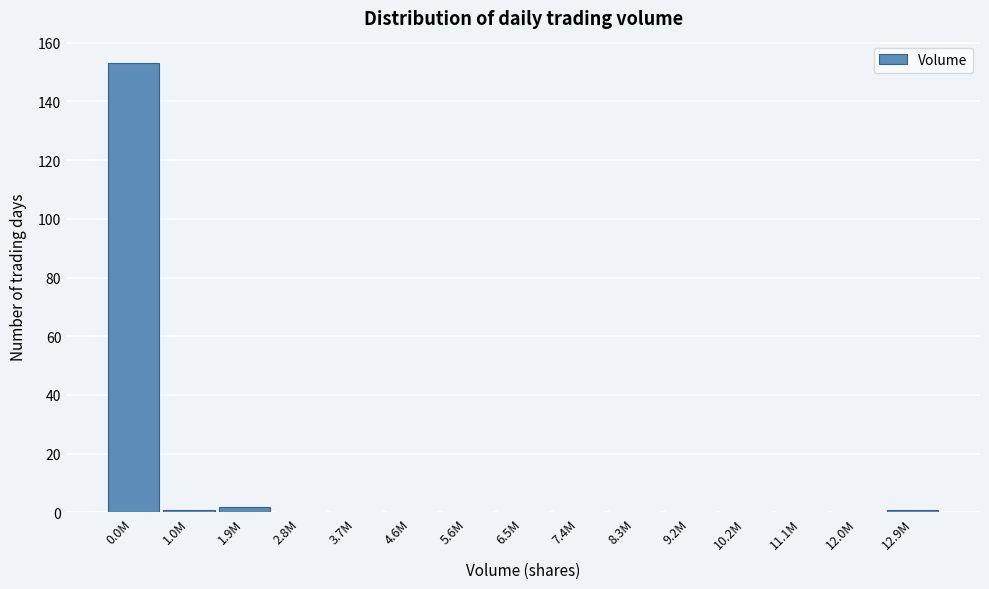

Reading right to left, extract all data points from this chart.

12.9M=1	12.0M=0	11.1M=0	10.2M=0	9.2M=0	8.3M=0	7.4M=0	6.5M=0	5.6M=0	4.6M=0	3.7M=0	2.8M=0	1.9M=2	1.0M=1	0.0M=153